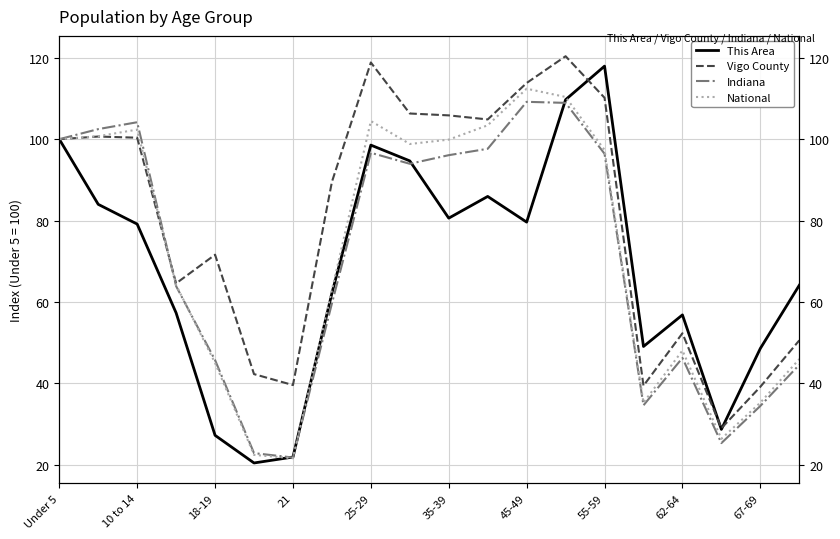

What are all the series names shown in the legend?

This Area, Vigo County, Indiana, National